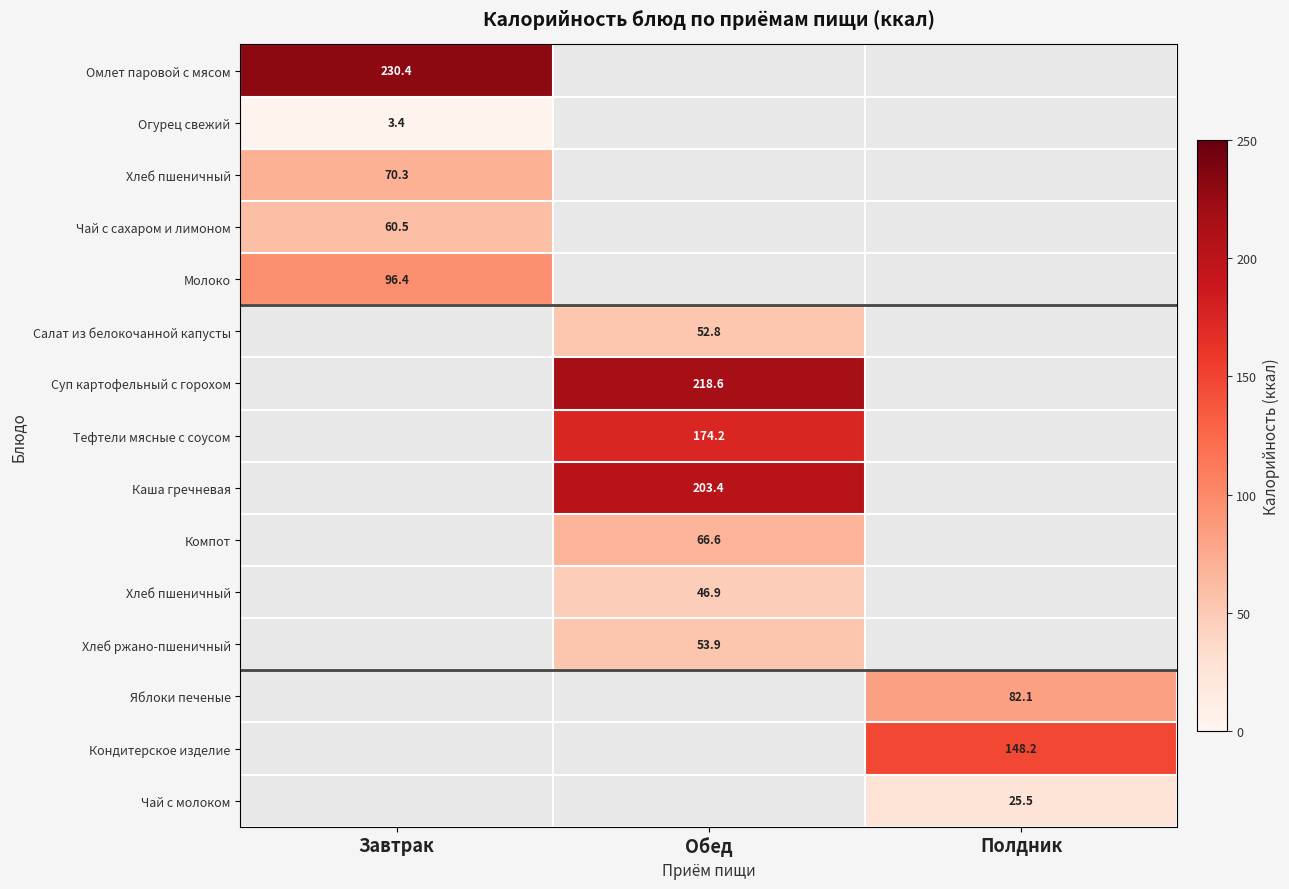

Count the number of data series in this chart.

15